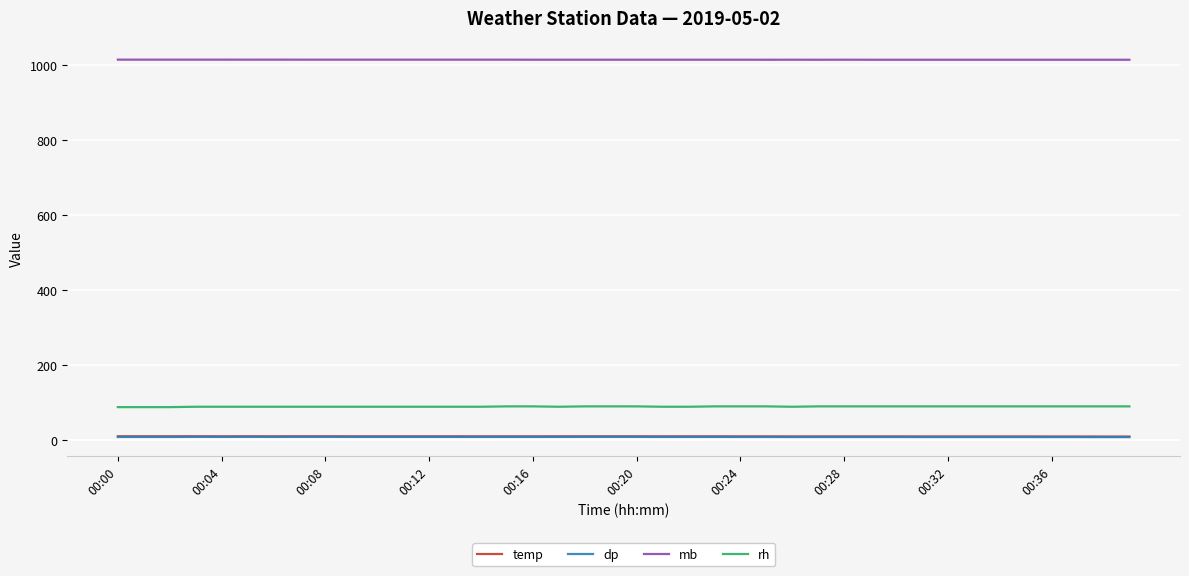

True or false: dp and rh intersect in this chart.

False